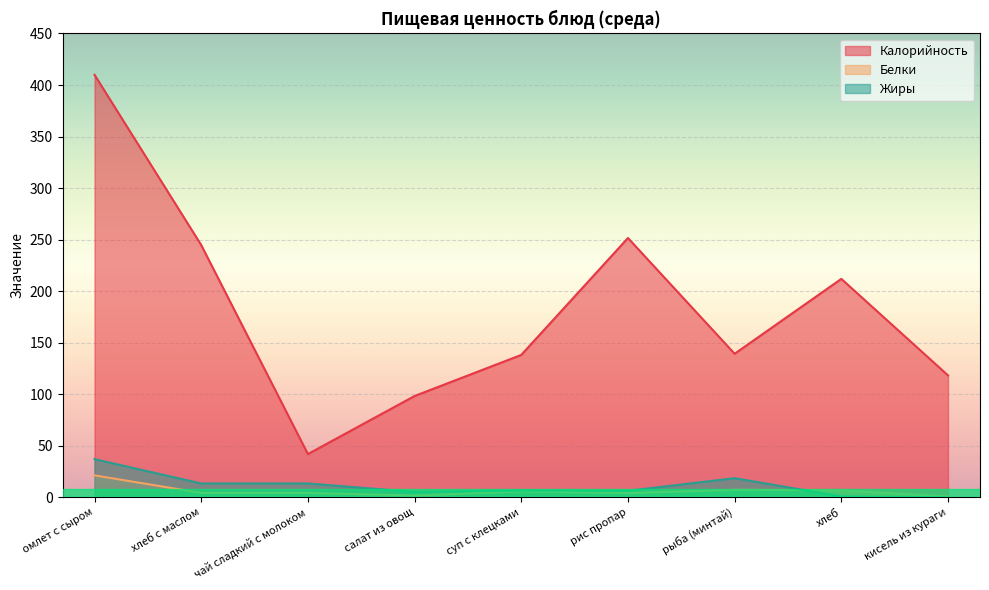

Does the chart display data point markers on the line(s)?

No